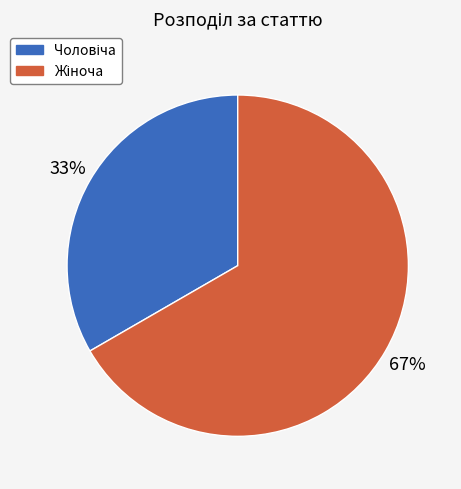

To the nearest percent, what is the average slice percentage?

50%